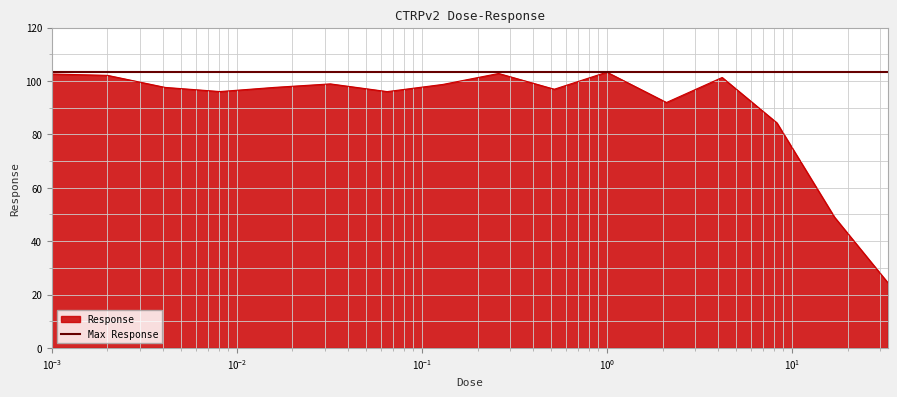

What value does the data have at 0.52?

96.9